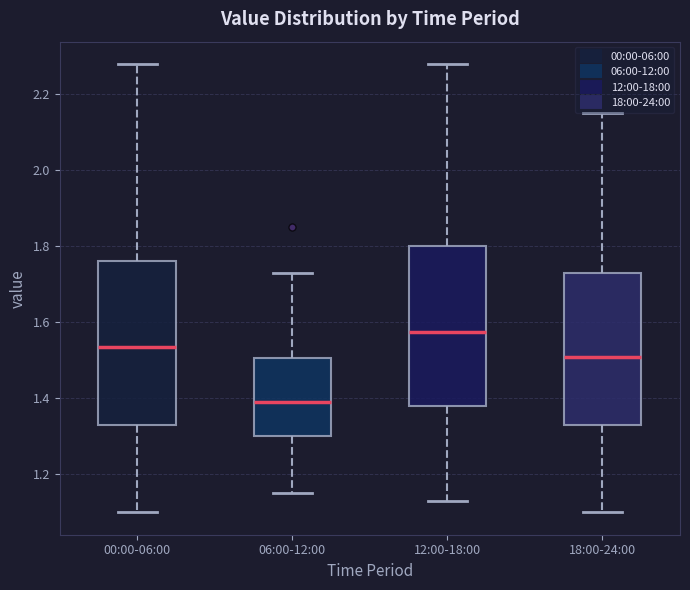

Which box has the highest median line?

12:00-18:00